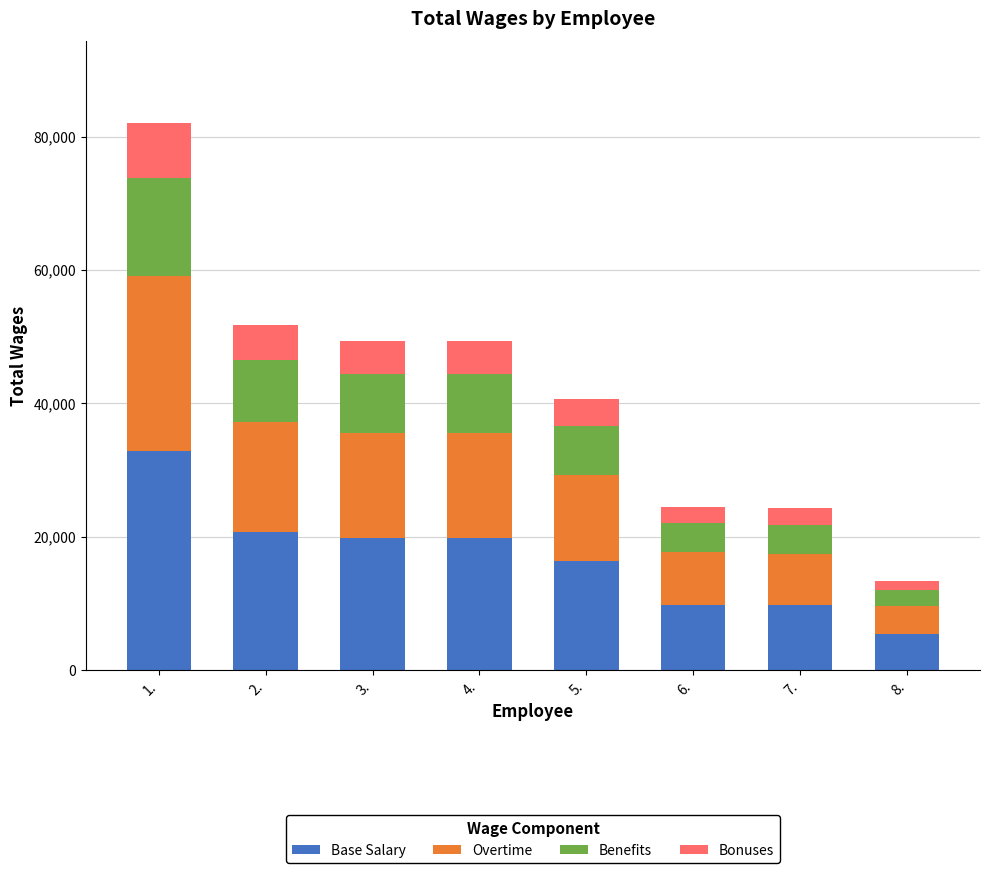

At which category is the sum across all series the highest?

1.